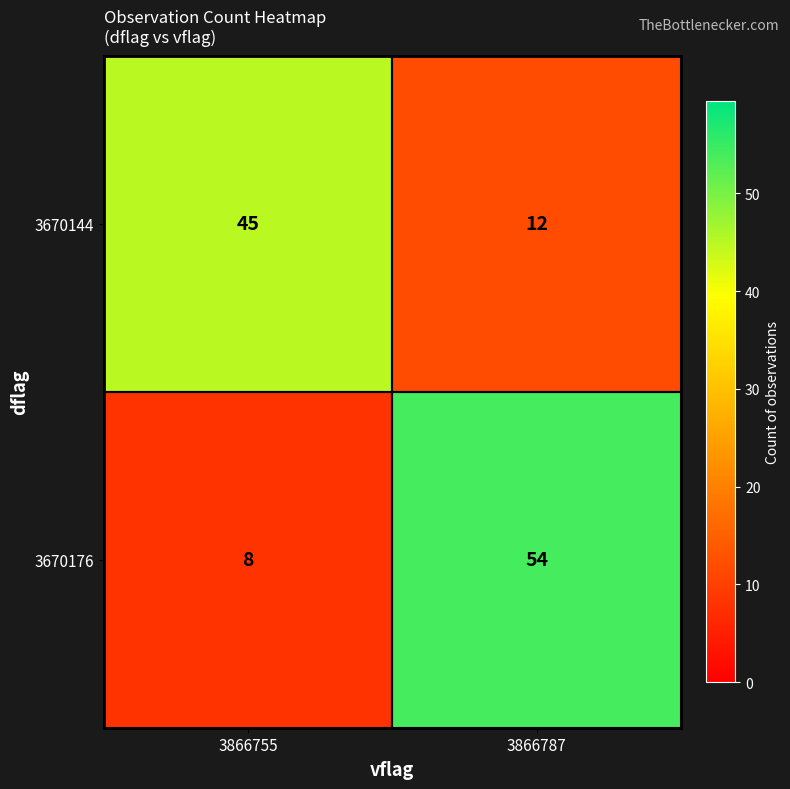

Where is 3670144 nearest to the value 28?

3866787